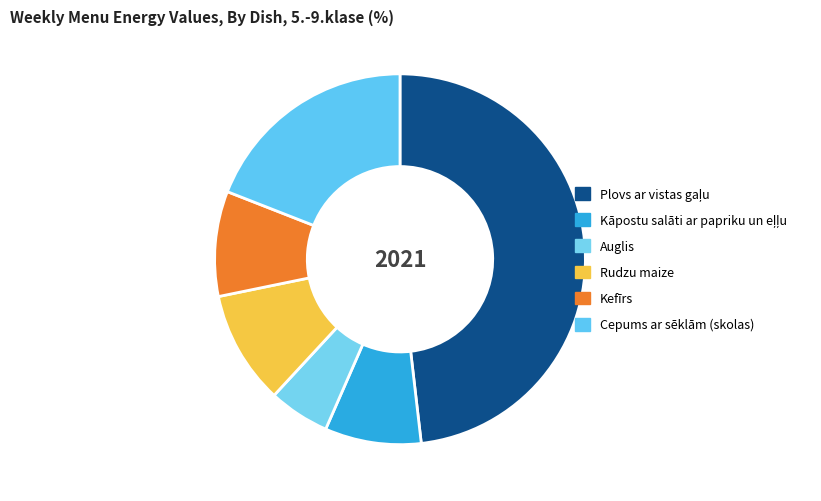

Rank the categories by value from highest to lowest.

Plovs ar vistas gaļu, Cepums ar sēklām (skolas), Rudzu maize, Kefīrs, Kāpostu salāti ar papriku un eļļu, Auglis